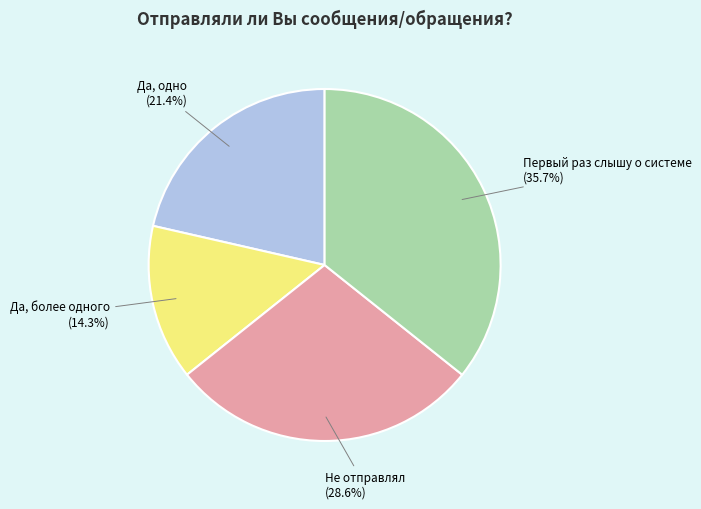

Combined, do Да, одно and Да, более одного account for over 50%?

No